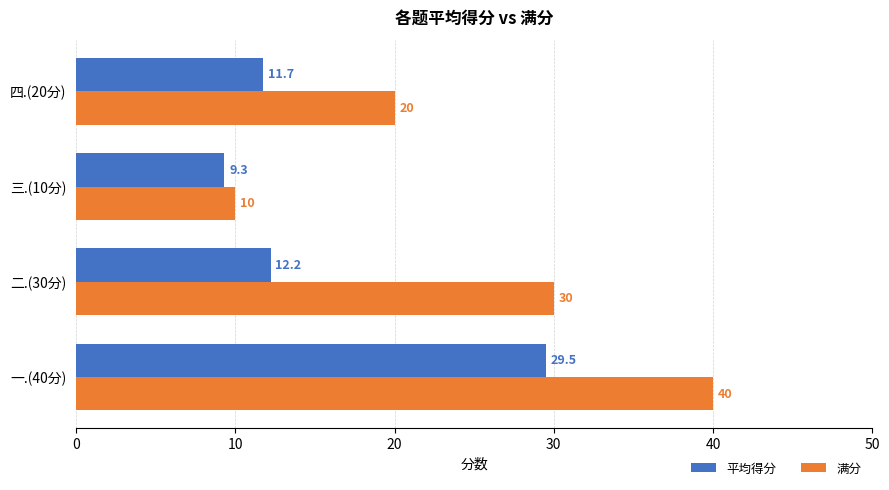

How many categories are shown in the chart?

4